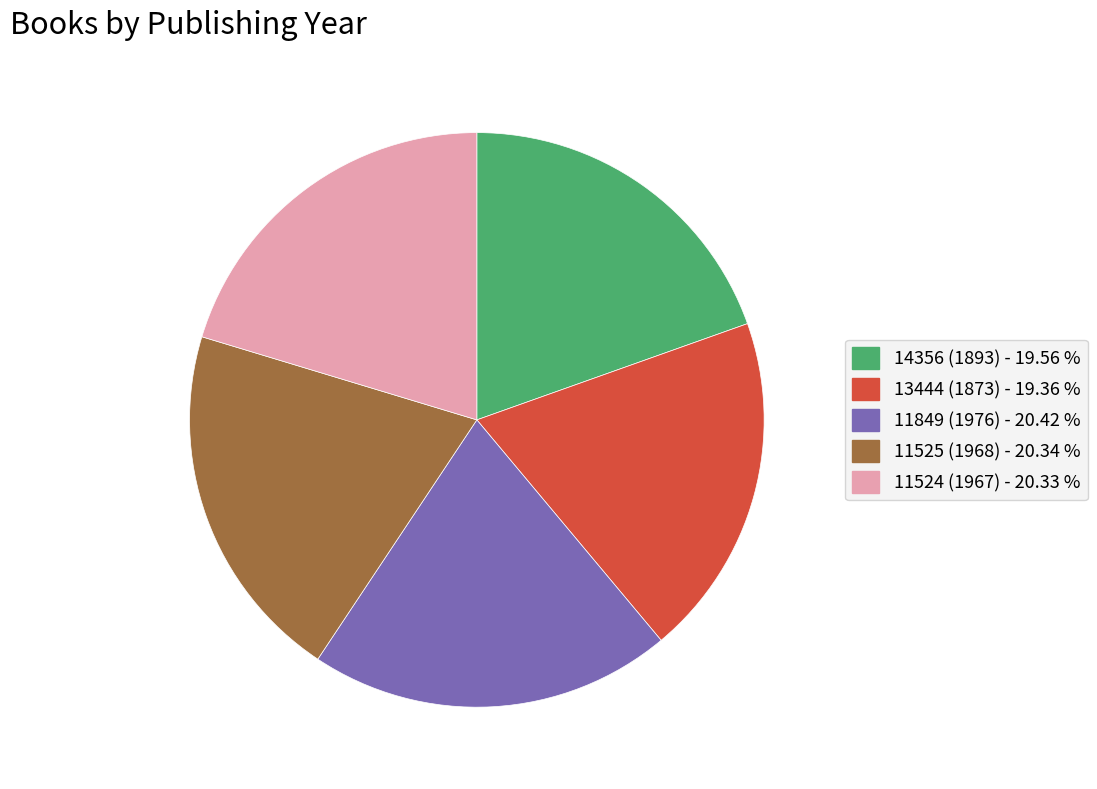

Approximately how many times larger is the value at 11849 (1976) - 20.42 % compared to 14356 (1893) - 19.56 %?

1.0